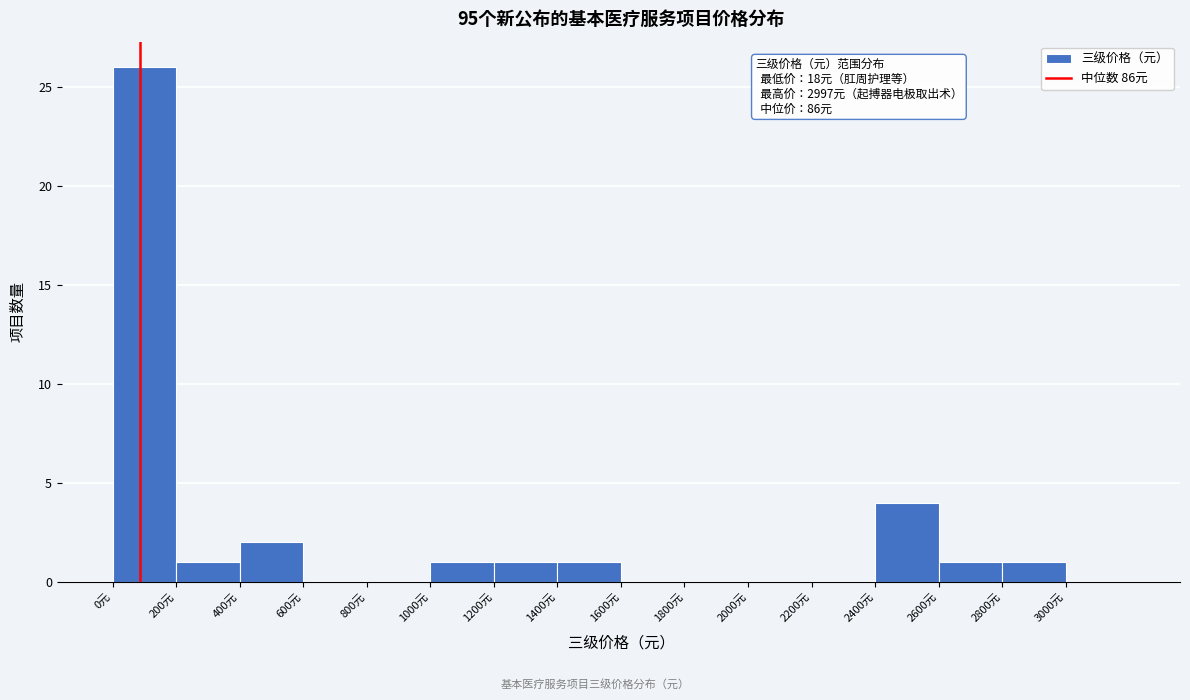

Which range on the x-axis has the tallest bar?

0 to 200